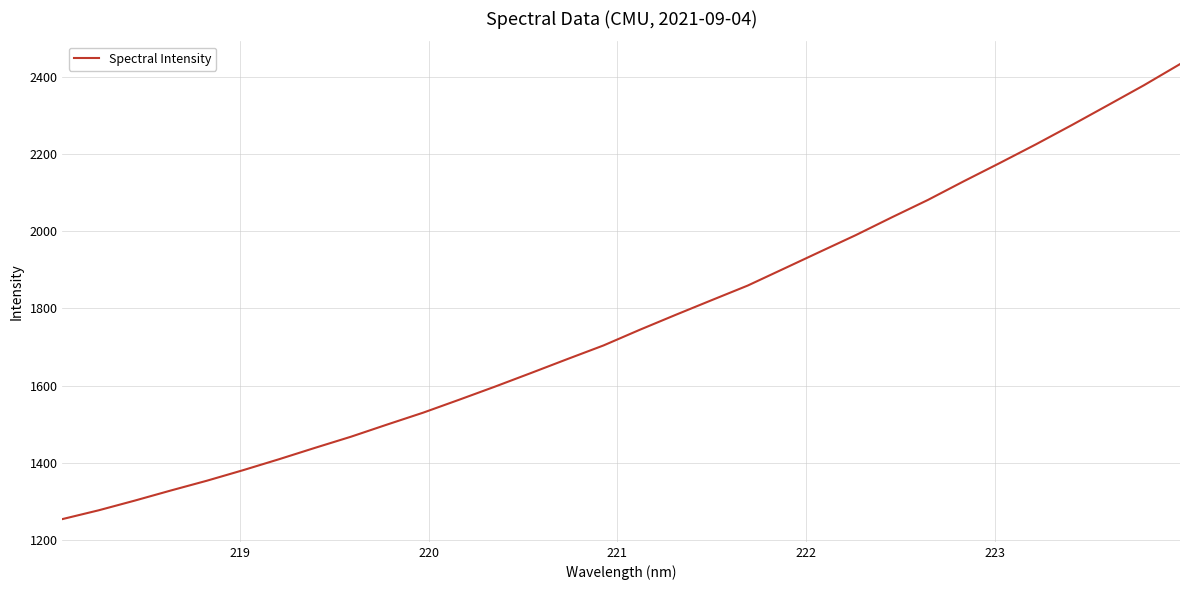

What is the minimum value shown in the chart?

1253.8